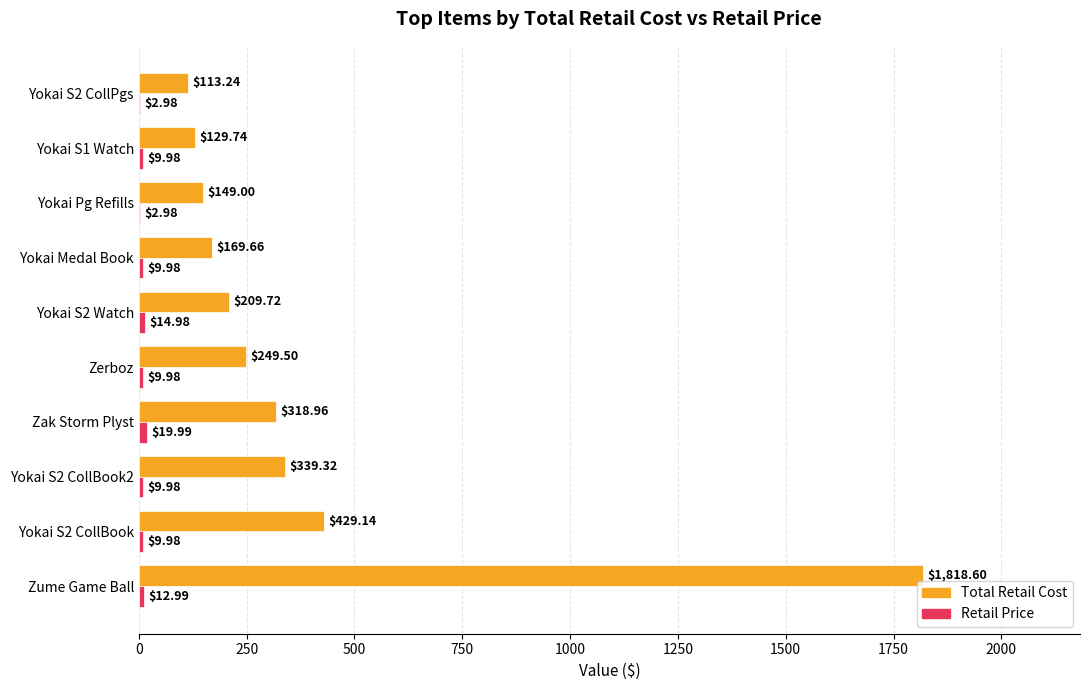

Which series has the largest total across all categories?

Total Retail Cost